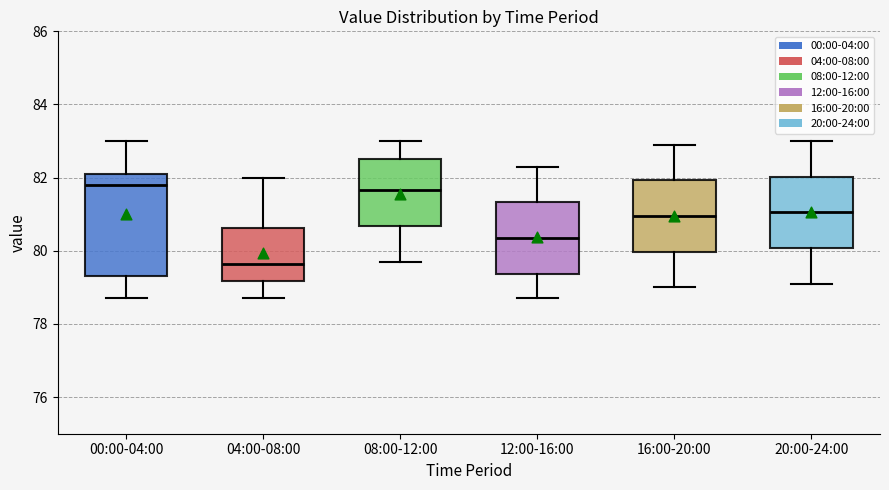

Reading left to right, transcribe this box plot: for each box, give where its median line is, the range the box spans, and where its two whiskers end, as read against the y-axis. The values are not printed on the chart, so give them approximately, as read against the axis.

00:00-04:00: median 81.8, box 79.4 to 82.2, whiskers 78.8 to 83.0
04:00-08:00: median 79.6, box 79.2 to 80.6, whiskers 78.8 to 82.0
08:00-12:00: median 81.6, box 80.6 to 82.6, whiskers 79.8 to 83.0
12:00-16:00: median 80.4, box 79.4 to 81.4, whiskers 78.8 to 82.4
16:00-20:00: median 81.0, box 80.0 to 82.0, whiskers 79.0 to 83.0
20:00-24:00: median 81.0, box 80.0 to 82.0, whiskers 79.2 to 83.0